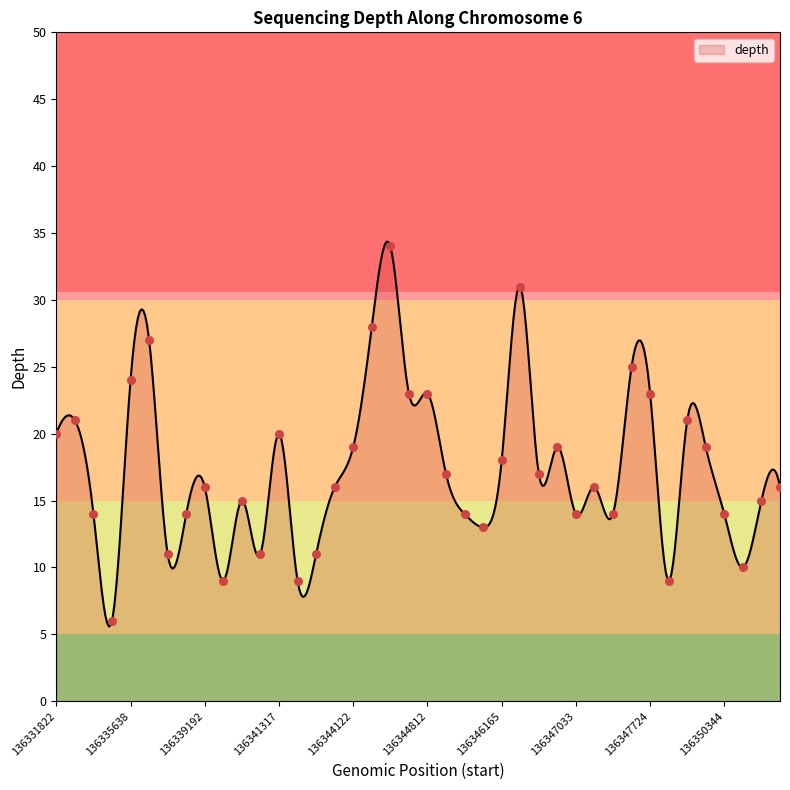

What is the change in value from 136340532 to 136346719?

+10